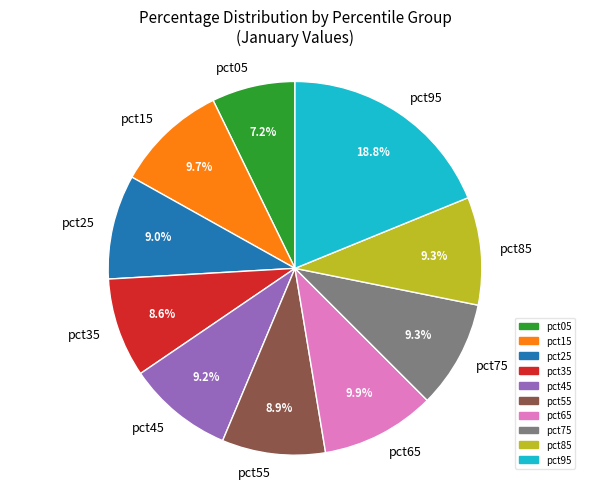

The pct75 slice represents 9% of the pie. True or false?

True